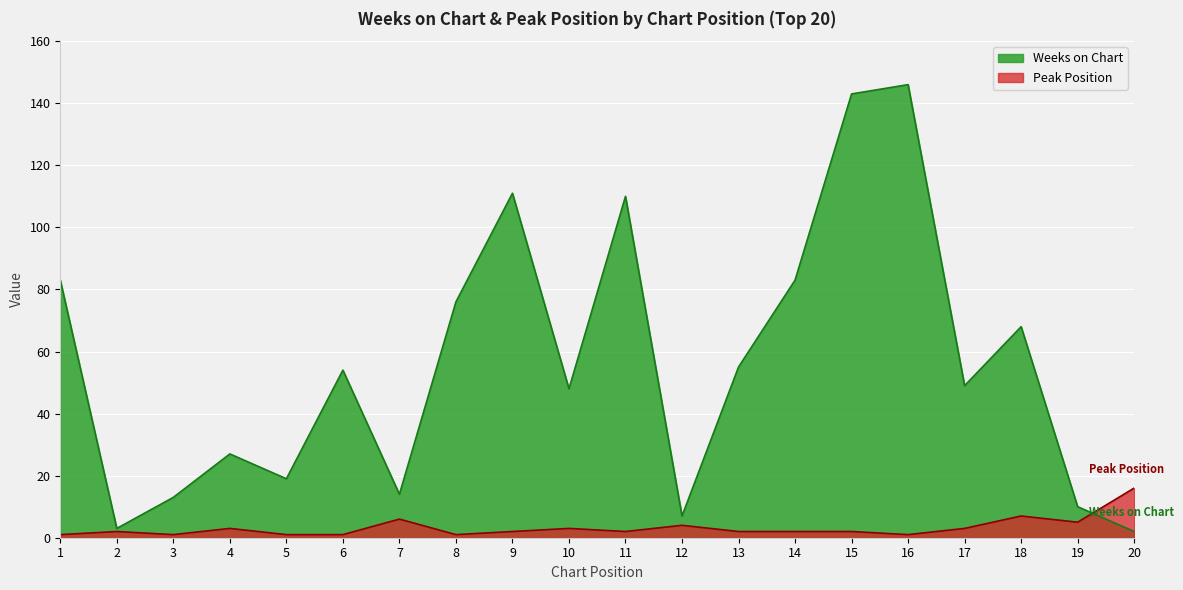

How many distinct data groups are displayed?

2